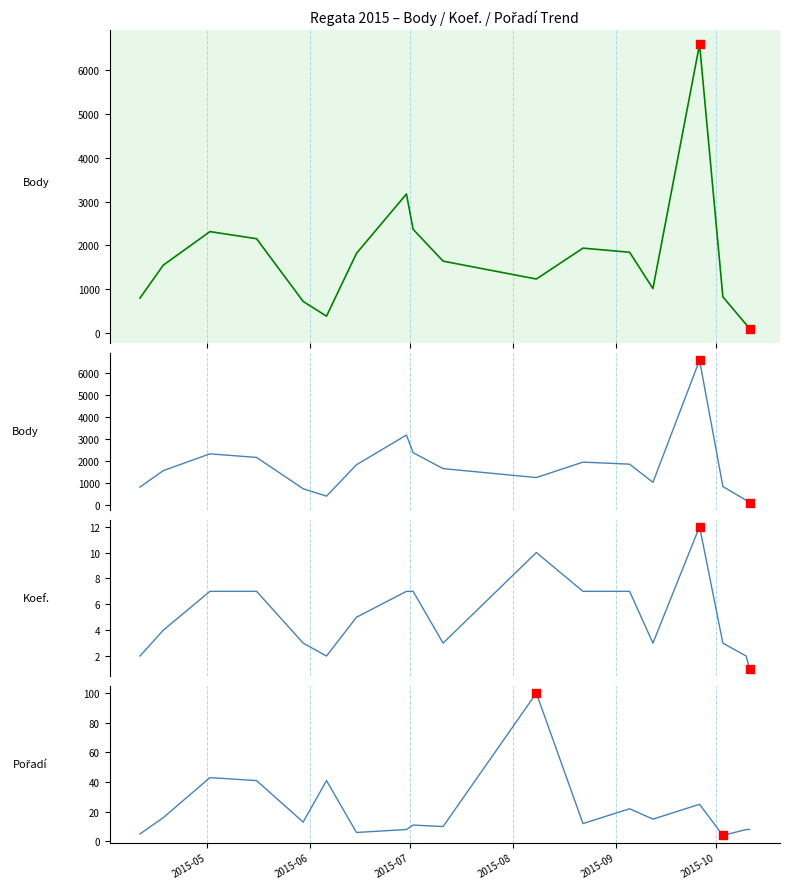

Which series has the largest Y range (max minus min)?

Body